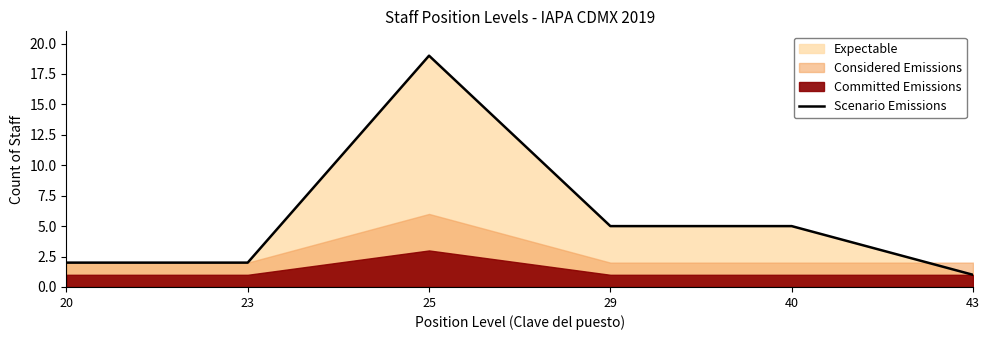

The value at 43 is 1. True or false?

False